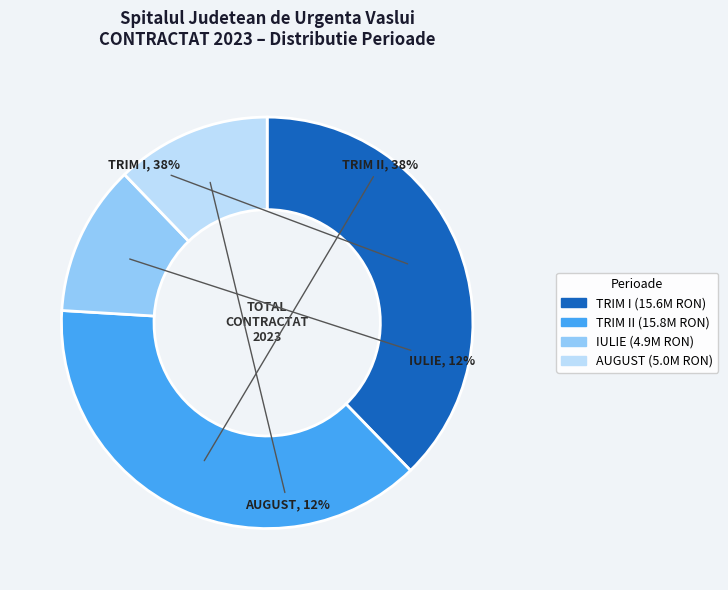

Is it true that TRIM II is 38% of the pie?

True